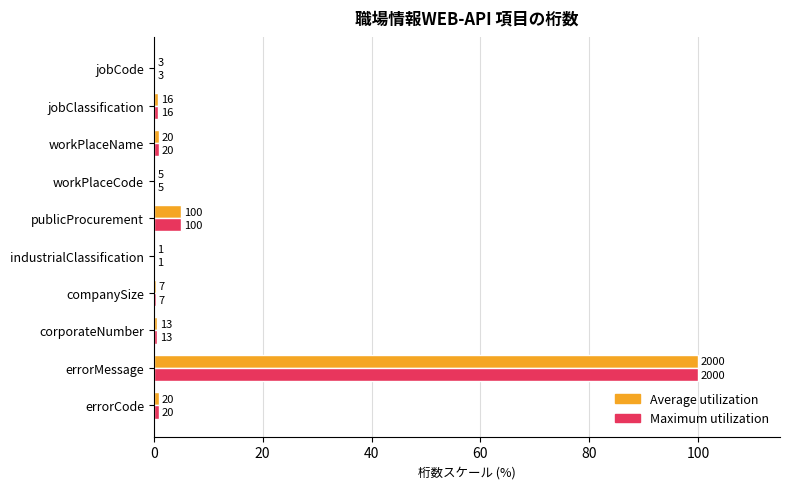

What are all the series names shown in the legend?

Average utilization, Maximum utilization